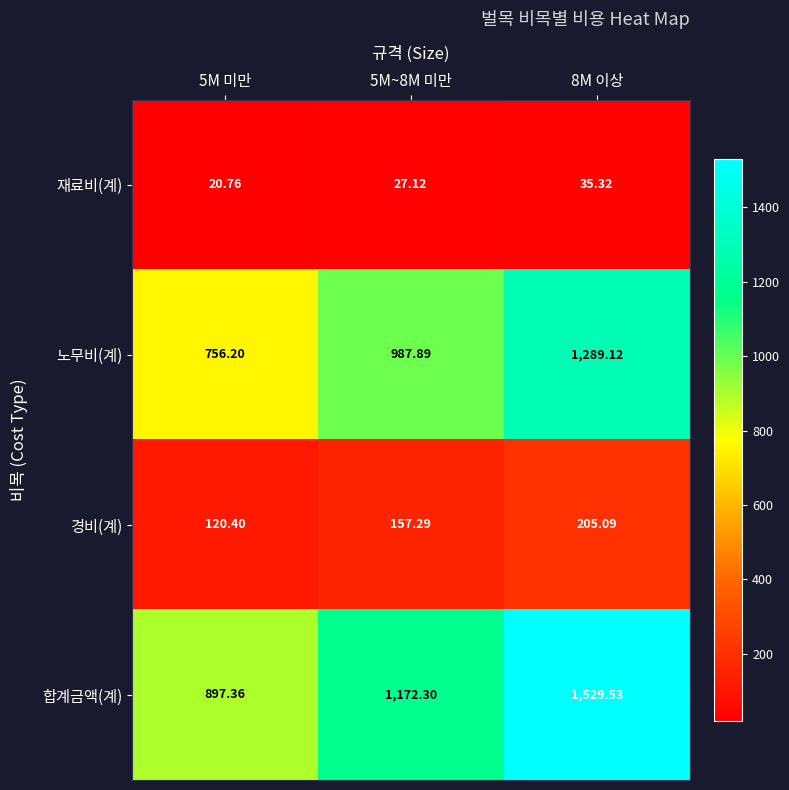

How many data points in 재료비(계) are less than 27?

1